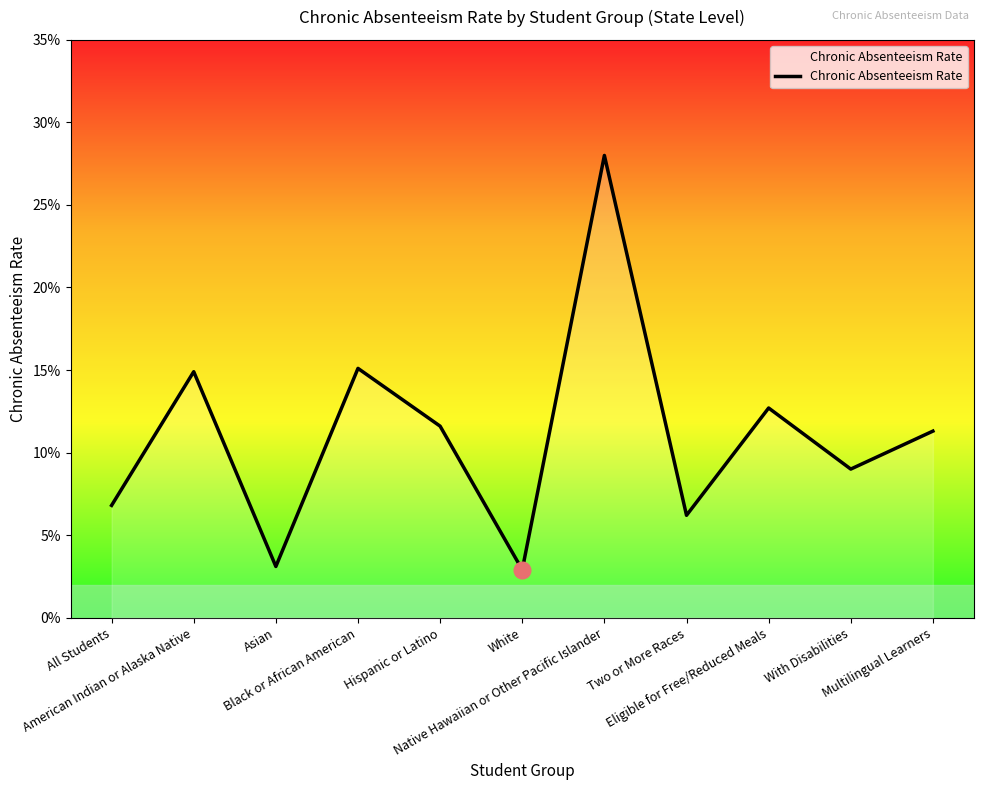

Does the chart display data point markers on the line(s)?

No